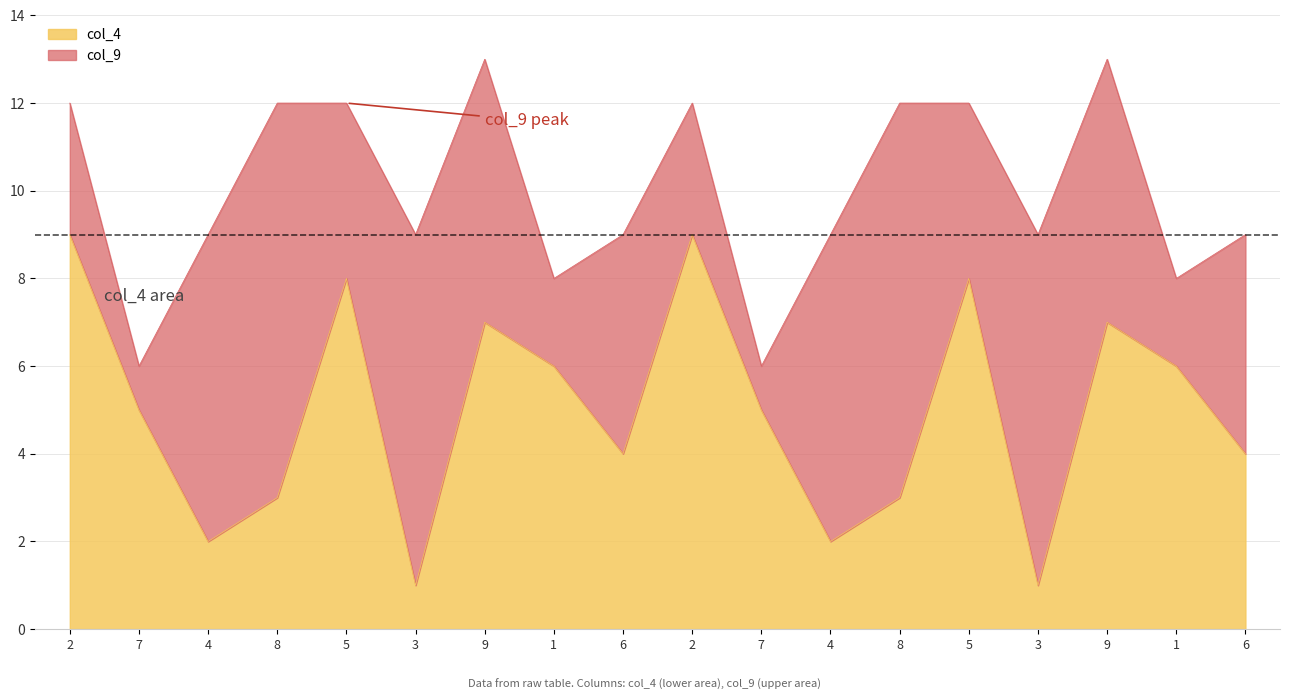

What is the value of the 17th point from the left?

6